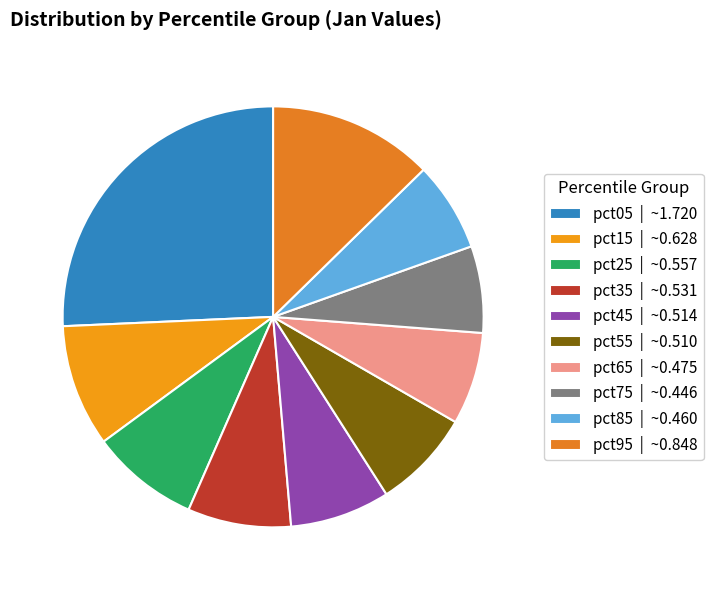

Count the number of slices in the pie.

10